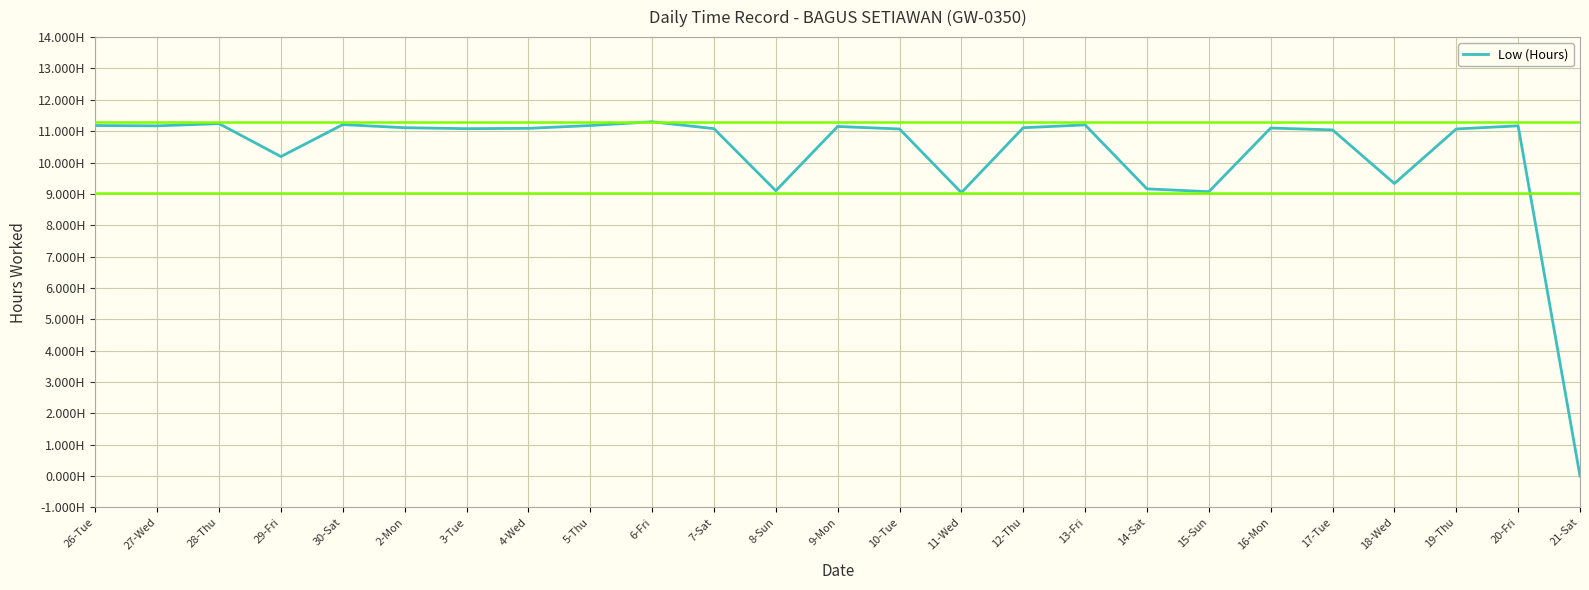

Is this an area chart (filled region under the line)?

No